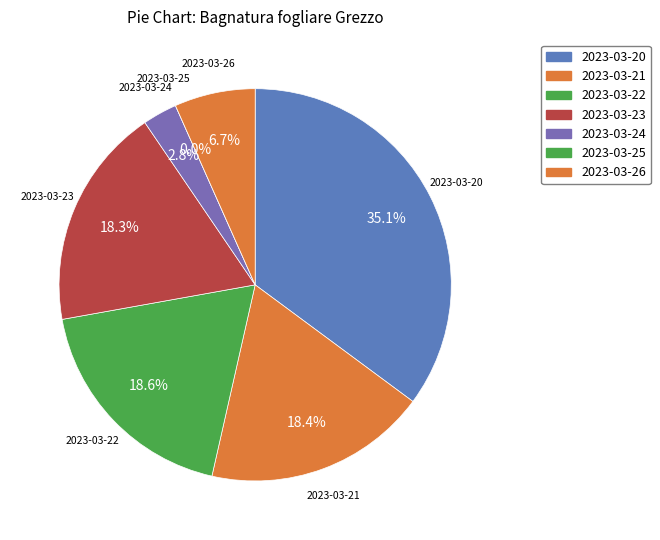

What is the ratio of the value at 2023-03-22 to the value at 2023-03-26?

2.8